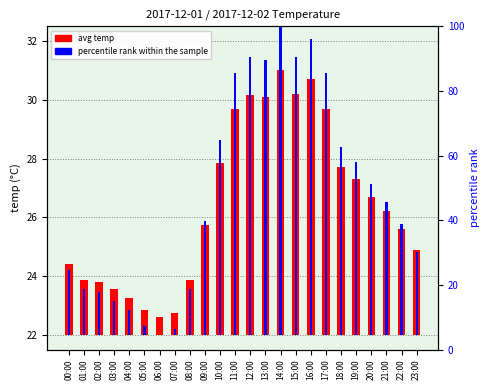

Which series has the widest spread of values?

percentile rank within the sample